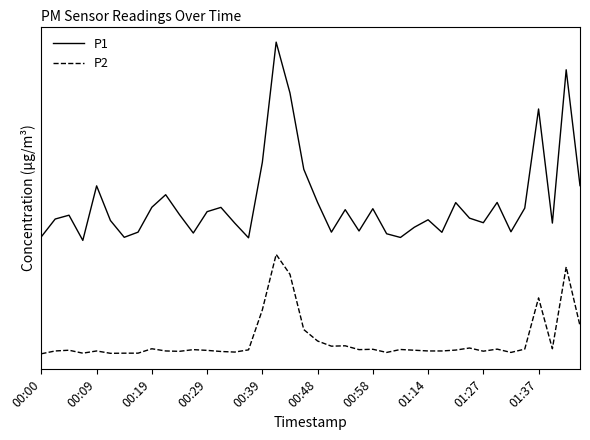

What is the difference between the maximum and minimum values in the P1 series?

26.9